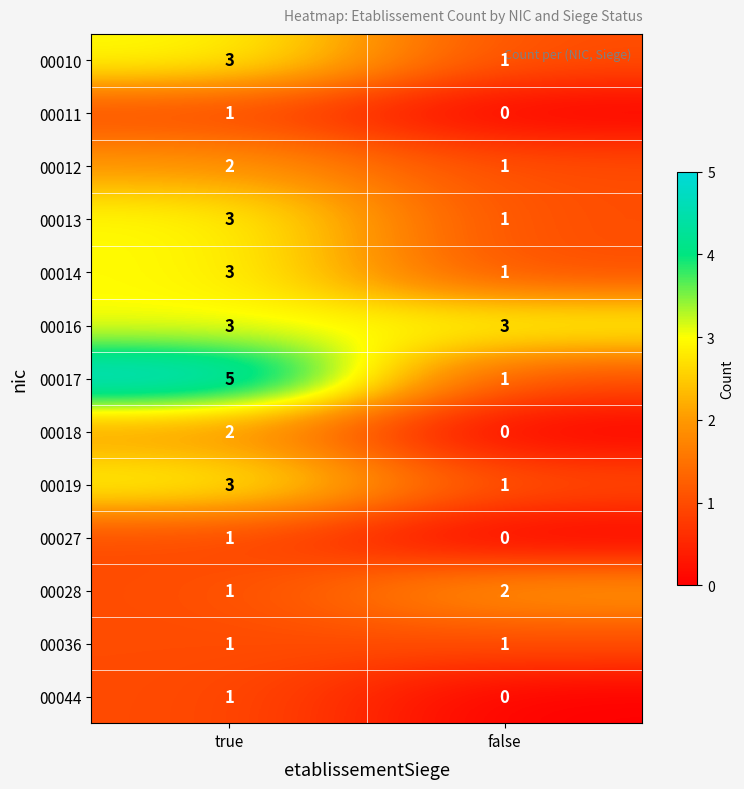

Between true and false, which series saw the biggest shift?

00017